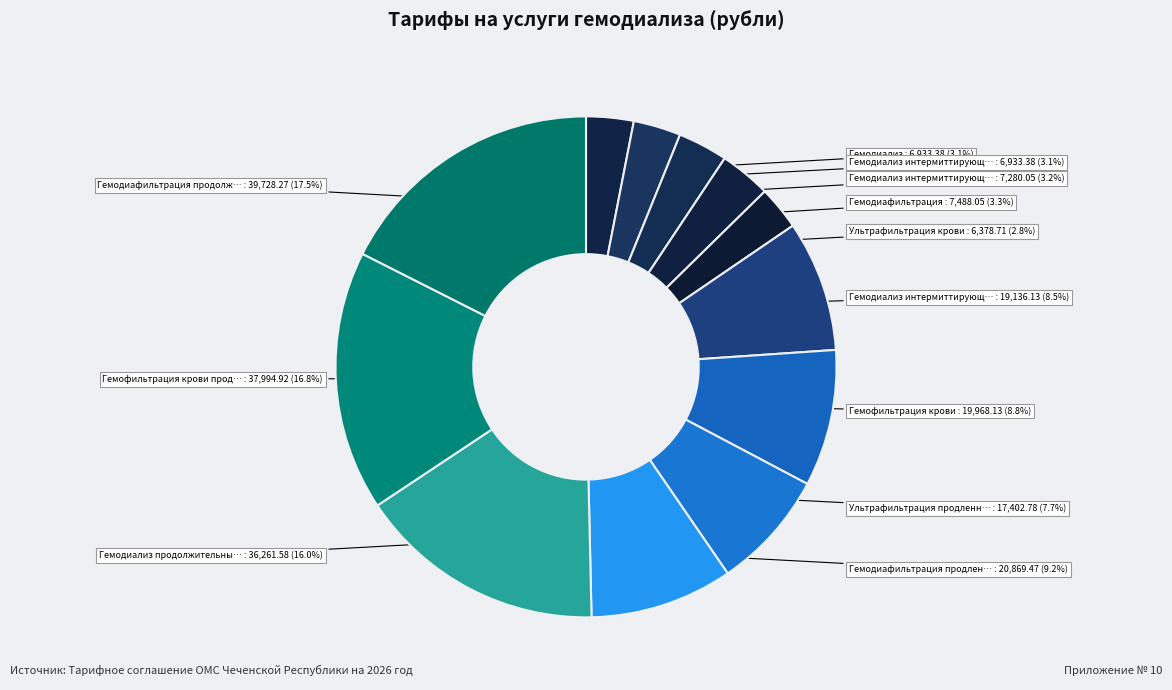

How many slices are in this pie chart?

12